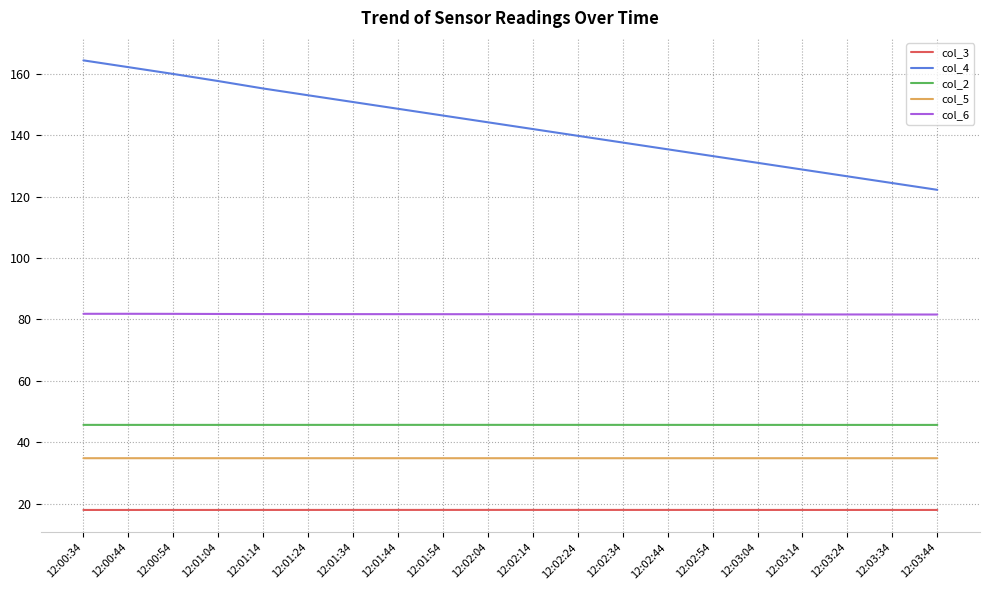

Is it true that col_2 equals 80.2 at 12:01:04?

False